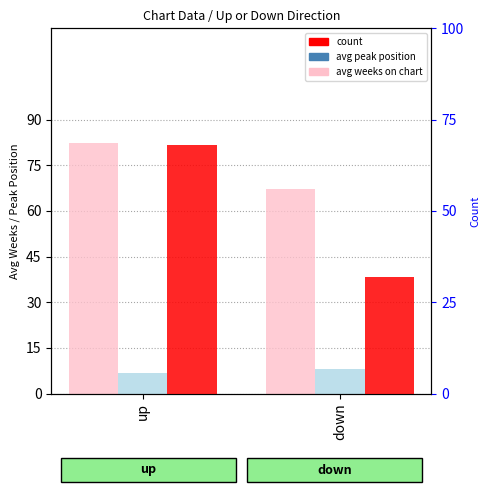

The avg weeks on chart series shows 82.4 at up. True or false?

True